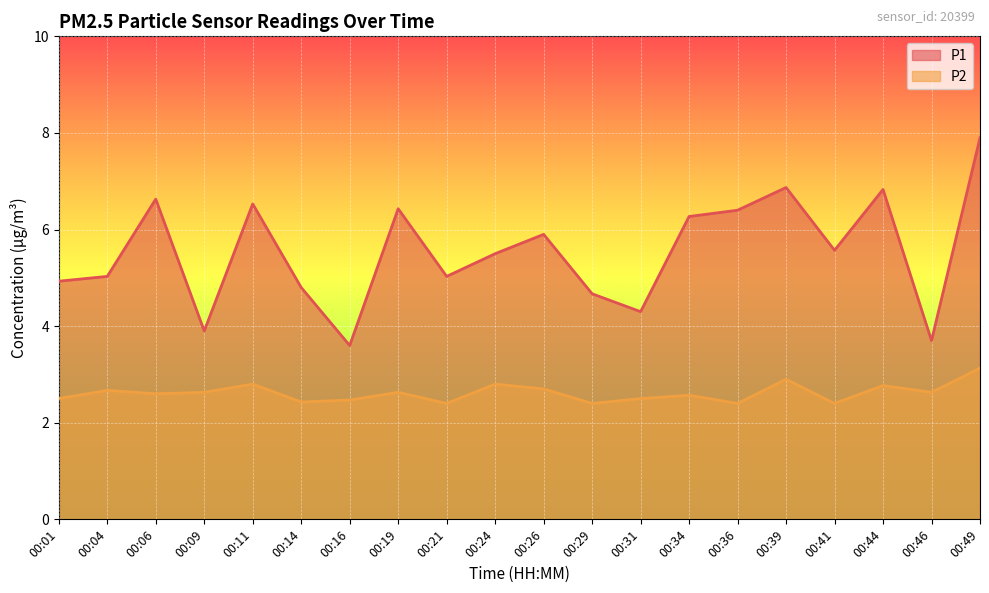

Does the chart display data point markers on the line(s)?

No